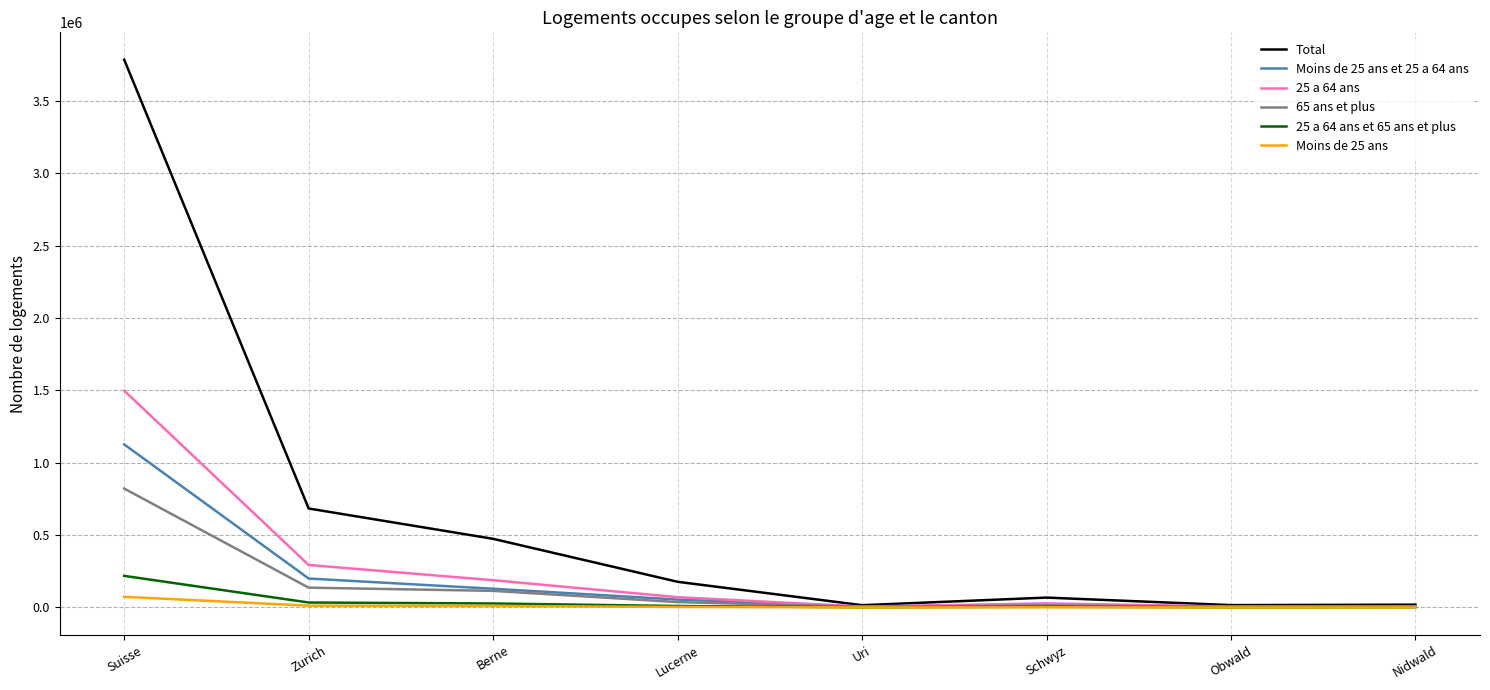

At which label does Total reach its peak?

Suisse